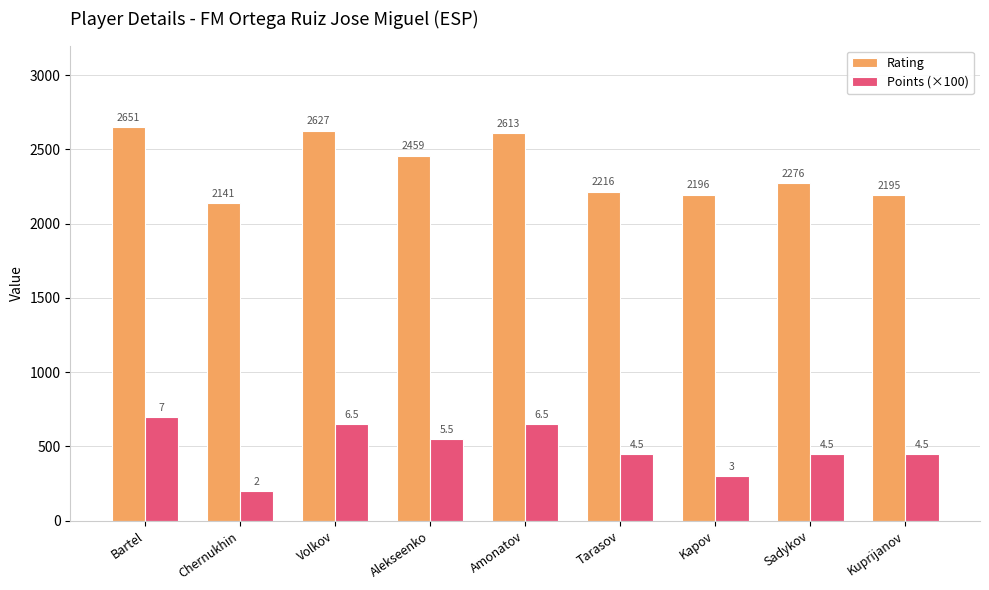

The value of Points (×100) at Amonatov is 289. True or false?

False